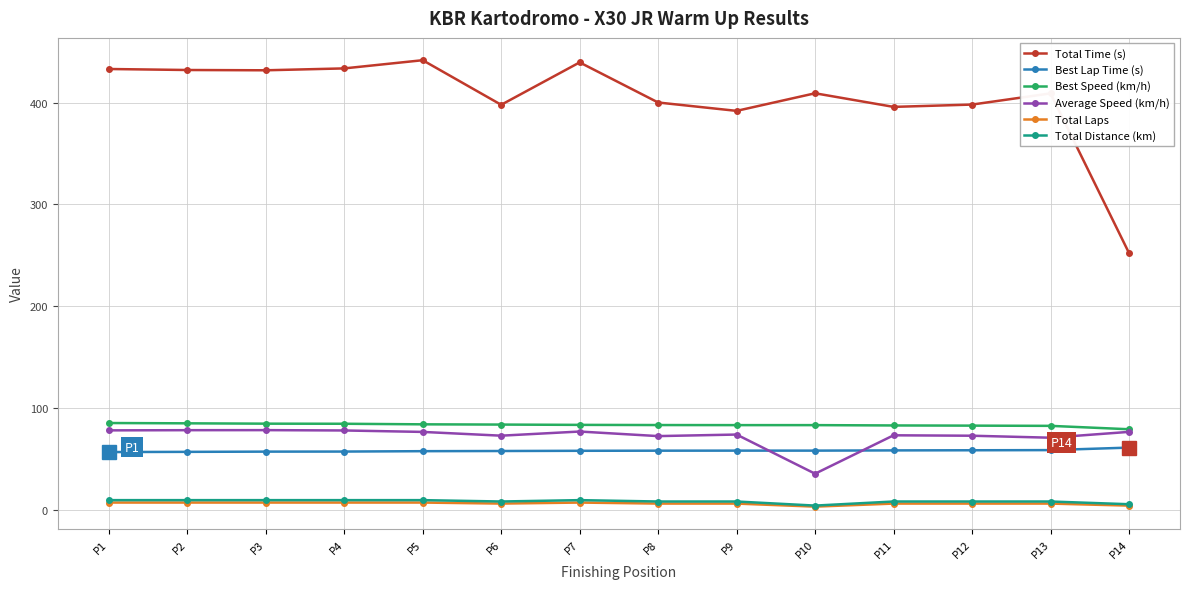

Is it true that Total Laps equals 6.0 at P11?

True